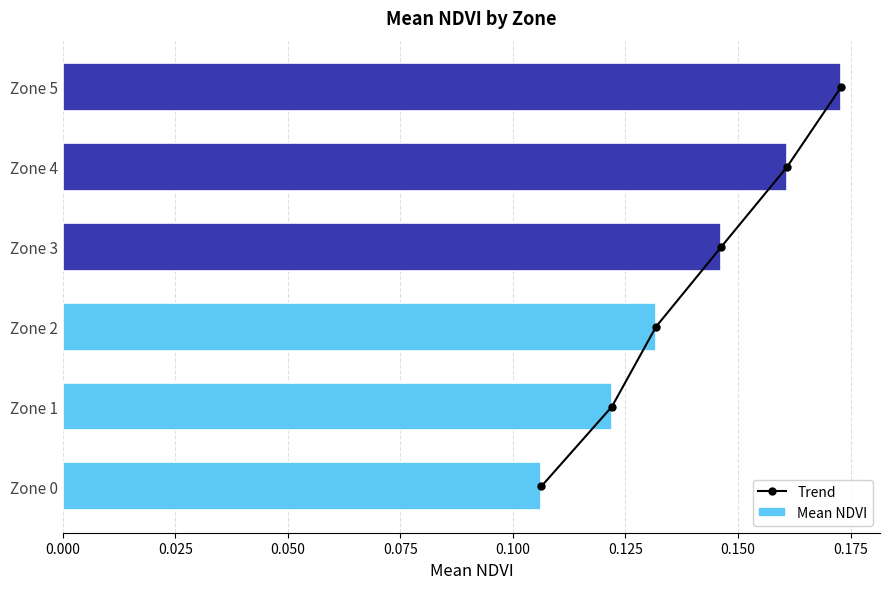

Count the Mean NDVI values in the range 0 to 1.

6